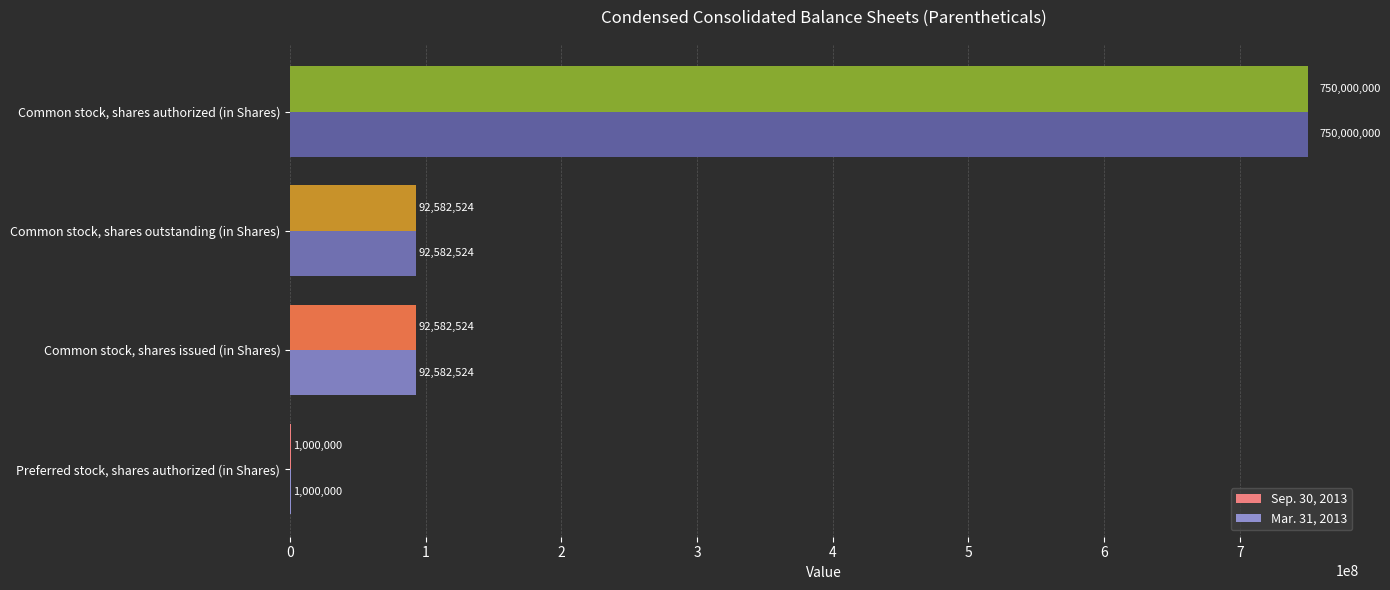

At which category is the sum across all series the highest?

Common stock, shares authorized (in Shares)